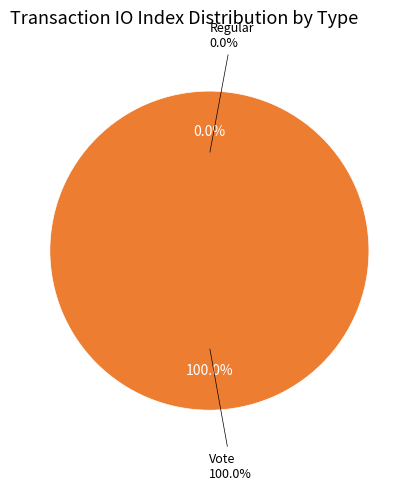

The Regular slice represents 0% of the pie. True or false?

True